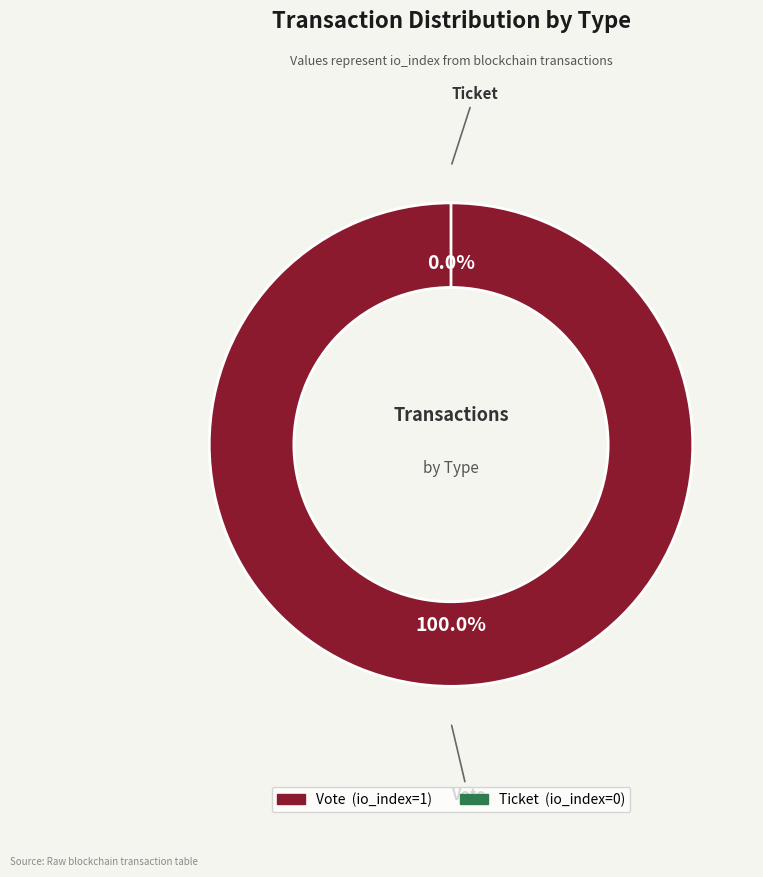

Which slice is the largest?

Vote (io_index=1)